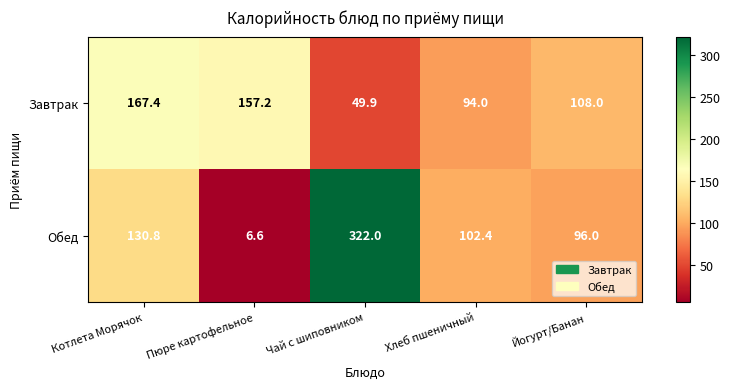

What is the total value across all series at Хлеб пшеничный?

196.4